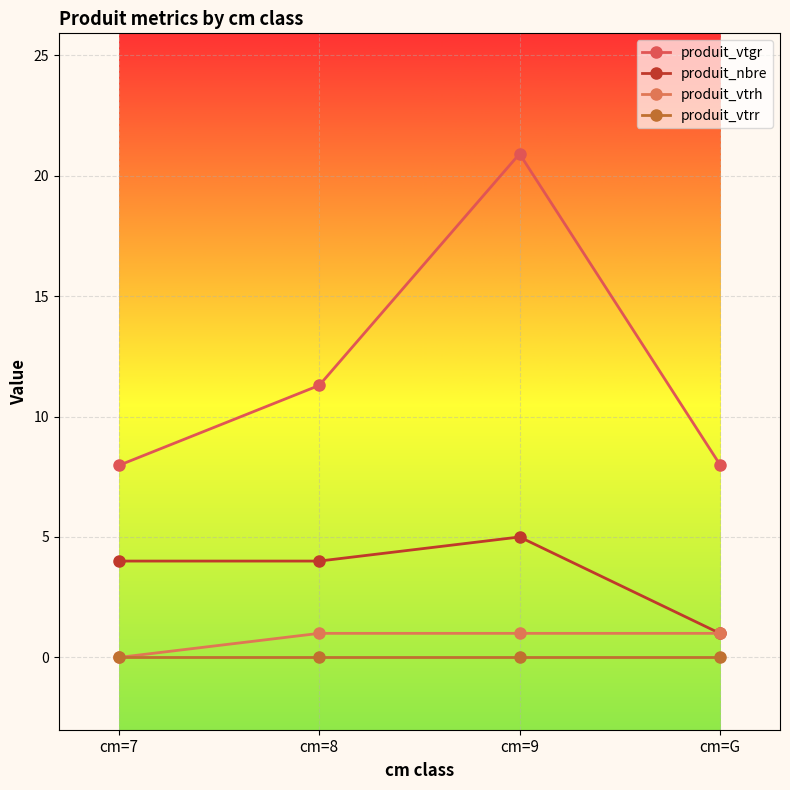

List the series in order of their peak value, lowest first.

produit_vtrr, produit_vtrh, produit_nbre, produit_vtgr